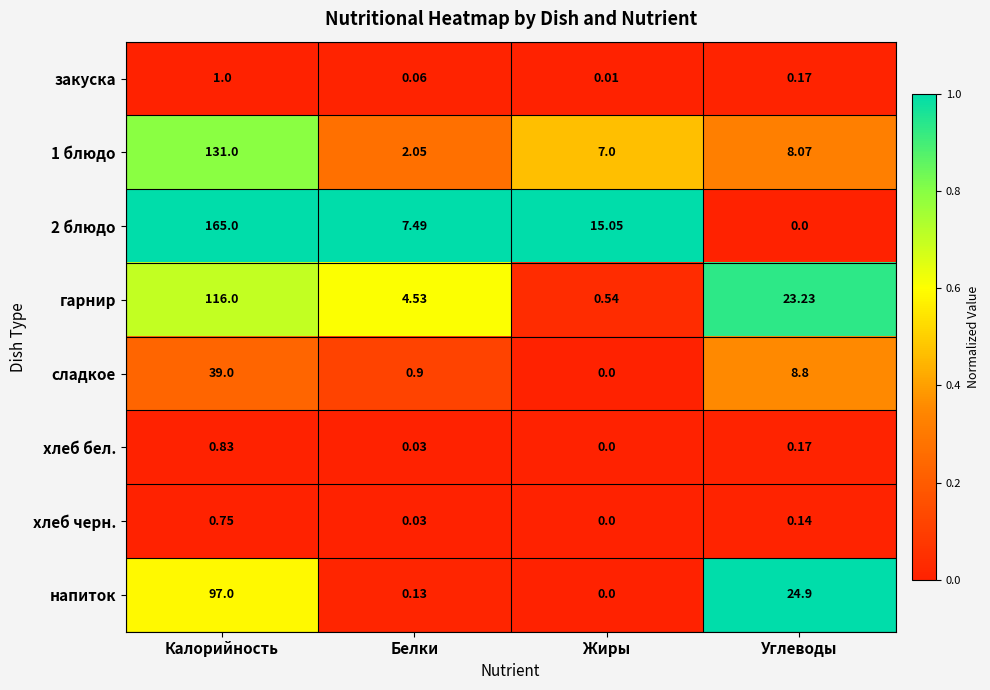

Where is закуска nearest to the value 0?

Жиры